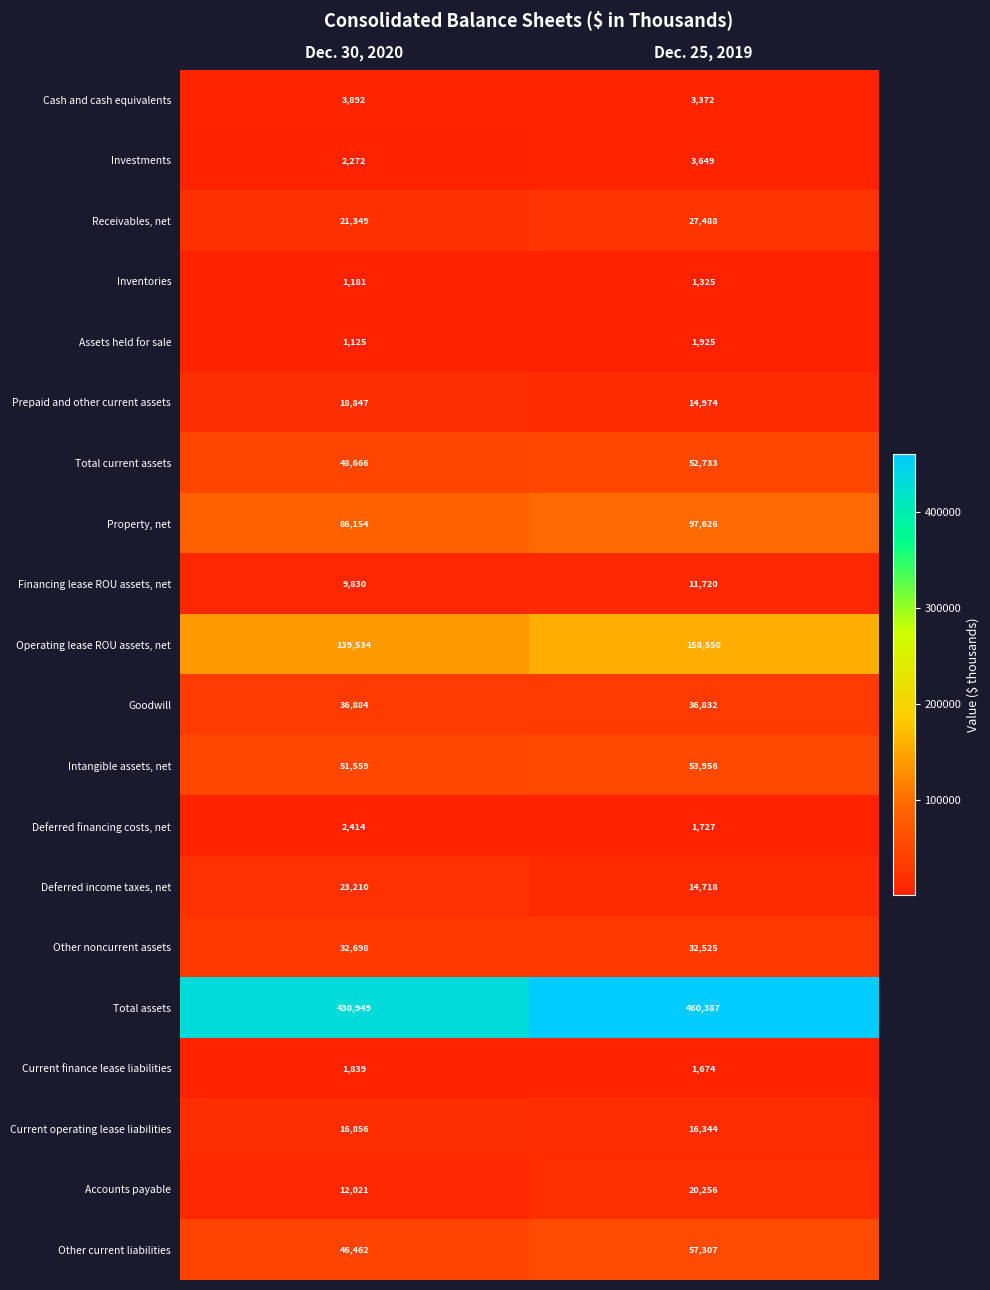

What is the sum of all Total assets values?

891336